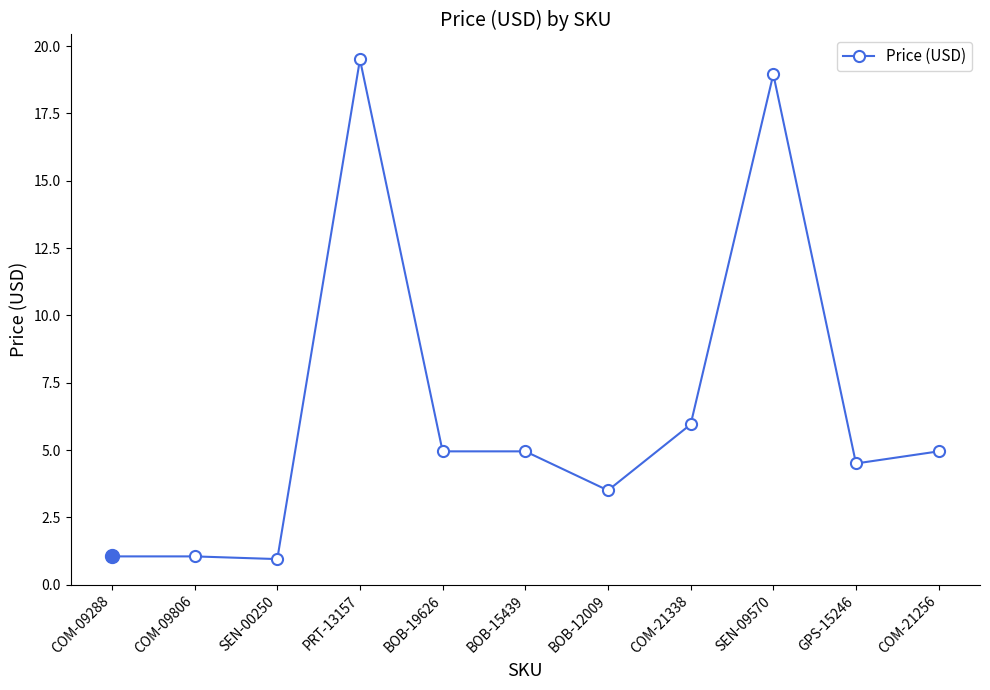

At which category does the chart reach its peak across all series?

PRT-13157